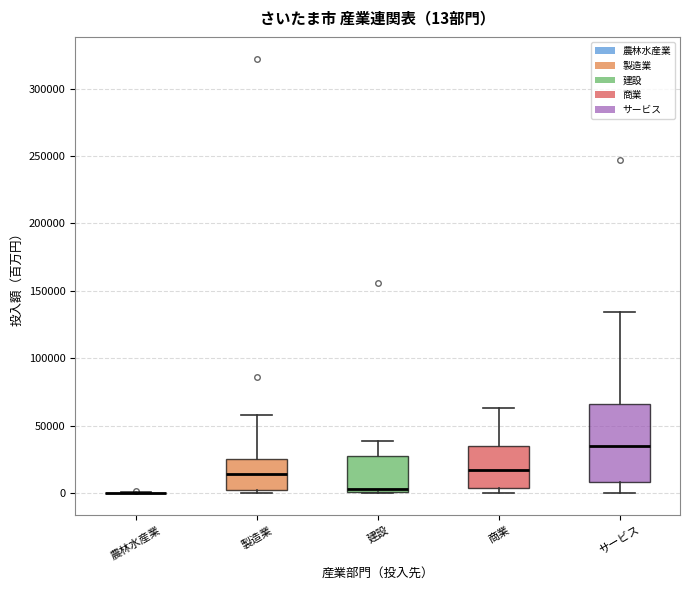

Comparing the boxes themselves (not the whiskers), which one is the tallest?

サービス